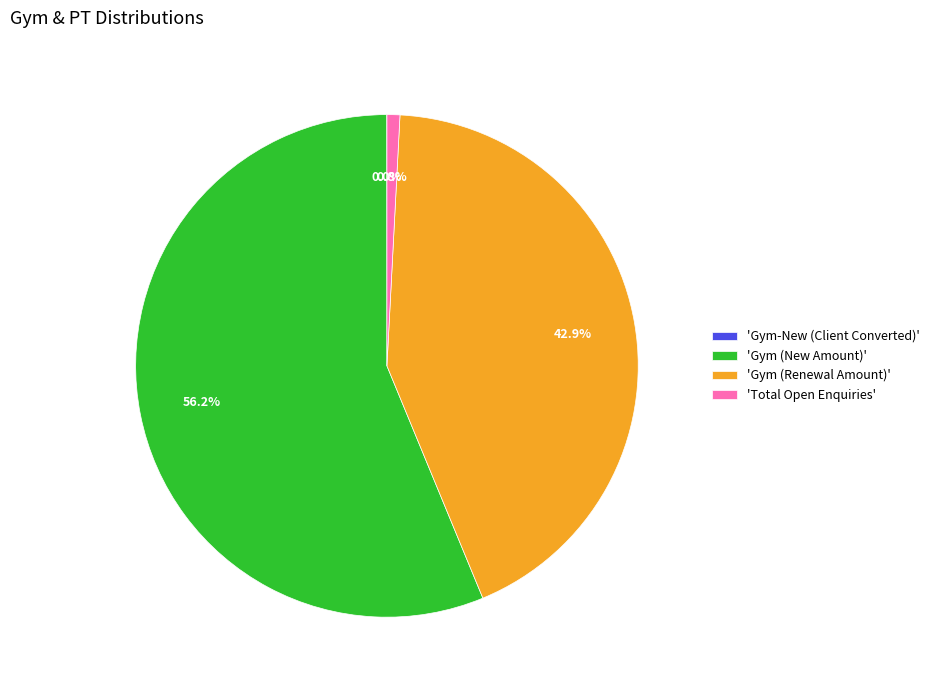

To the nearest percent, what is the average slice percentage?

25%